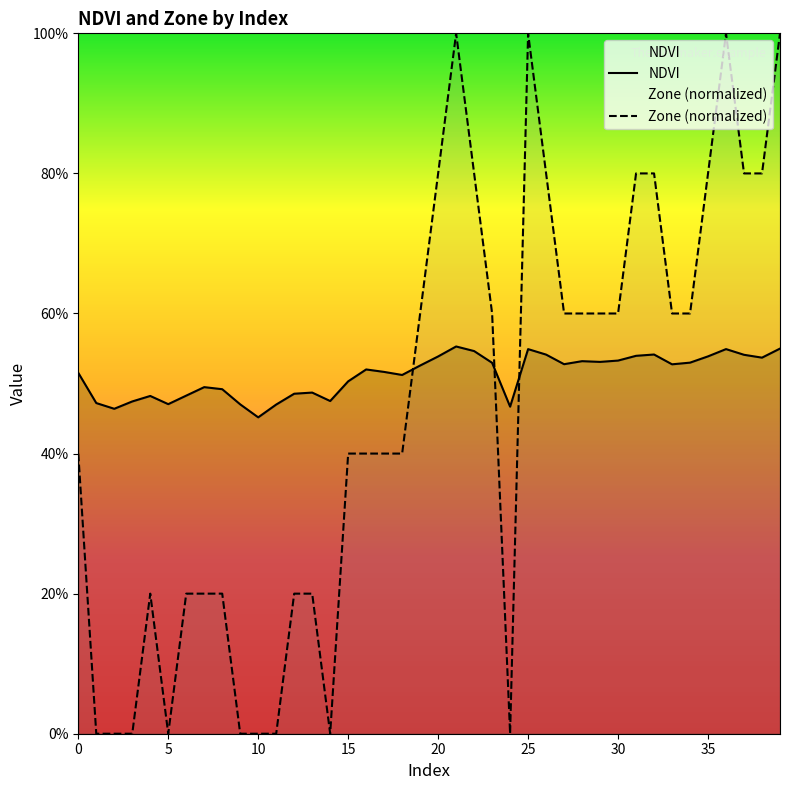

Where is NDVI nearest to the value 0?

10